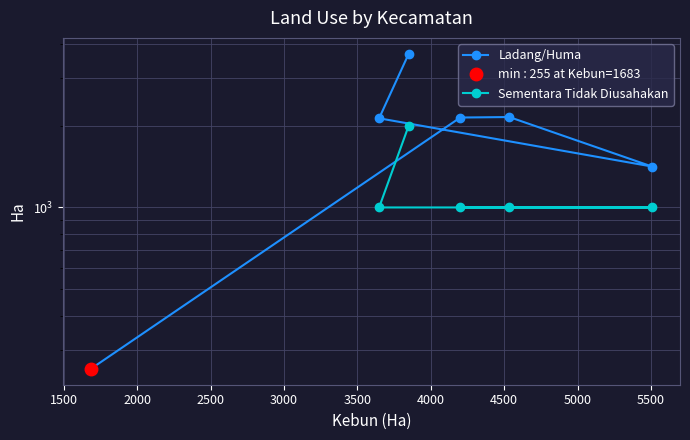

True or false: Ladang/Huma has more than 1 interior local peaks.

False